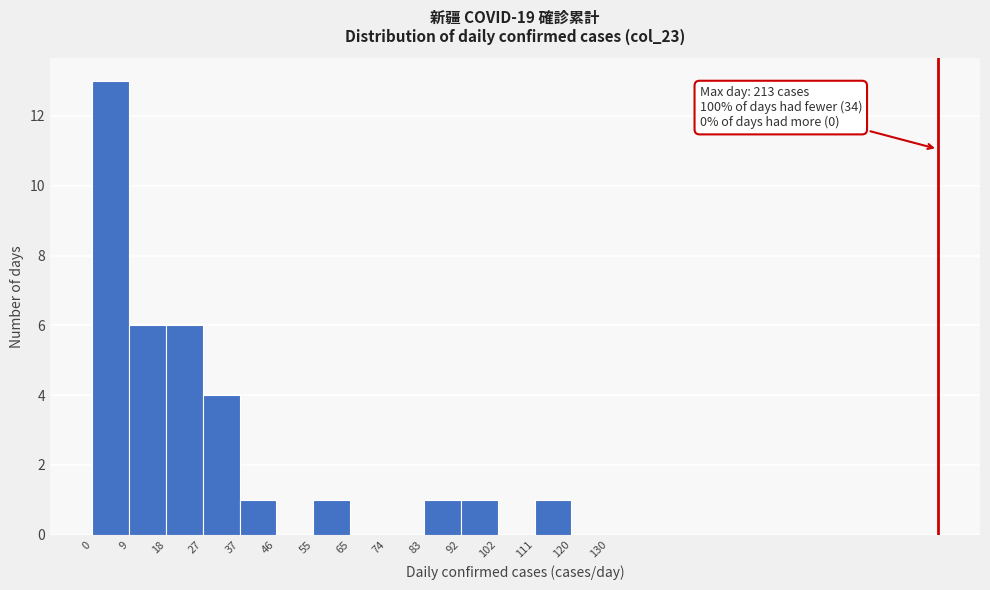

Which range on the x-axis has the tallest bar?

0 to 9